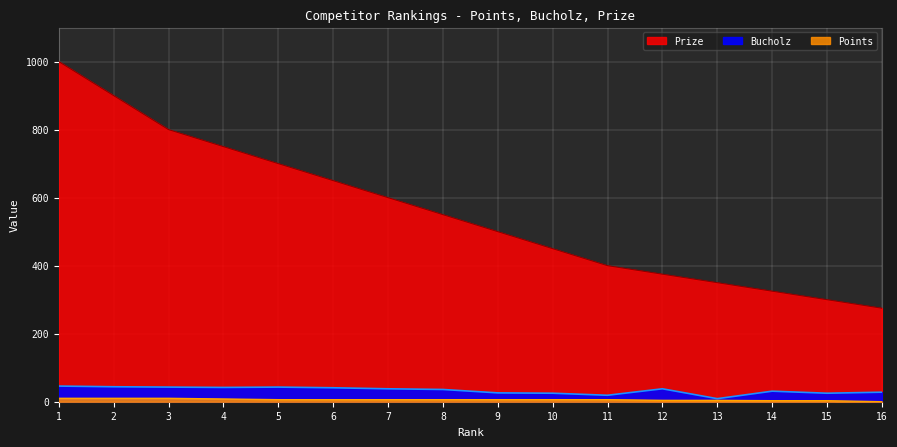

Which series has the largest range (max minus min)?

Prize